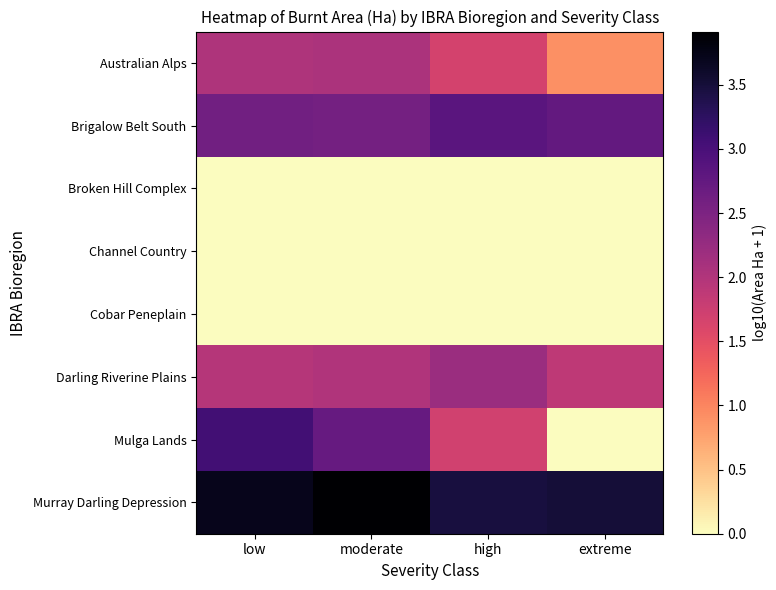

Rank the series by their maximum value, from highest to lowest.

Murray Darling Depression, Mulga Lands, Brigalow Belt South, Darling Riverine Plains, Australian Alps, Broken Hill Complex, Channel Country, Cobar Peneplain